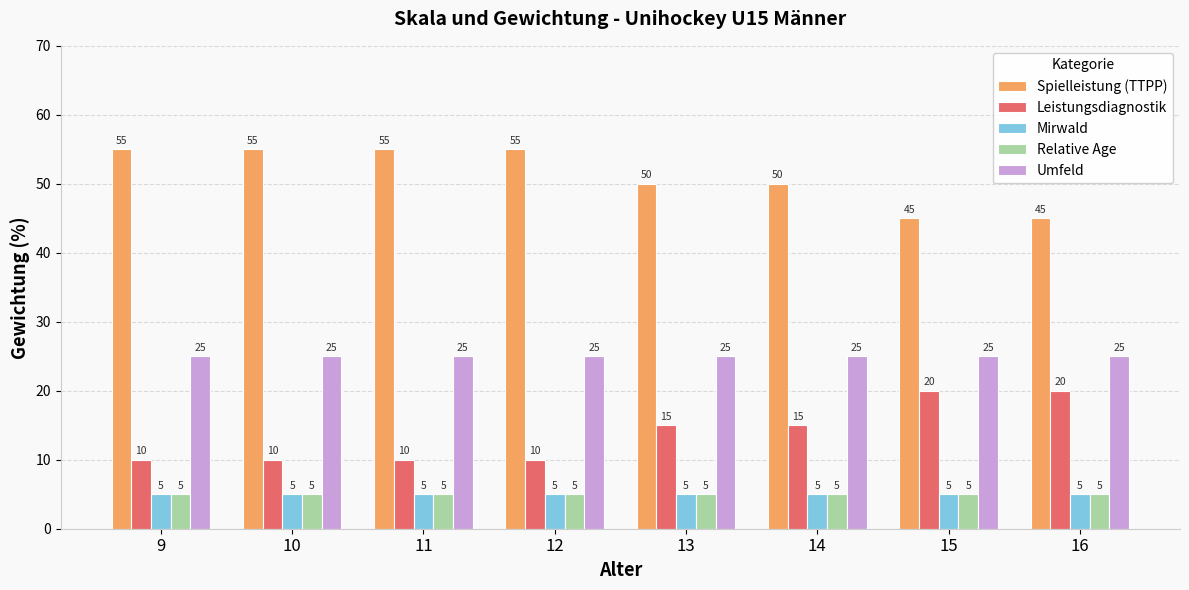

What is the difference between the maximum and second lowest values in the Leistungsdiagnostik series?

10